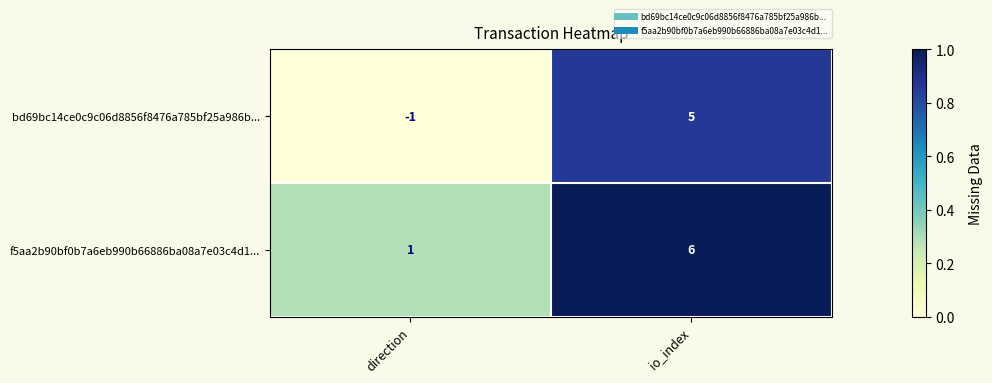

What is the difference between the highest and lowest values at direction?

2